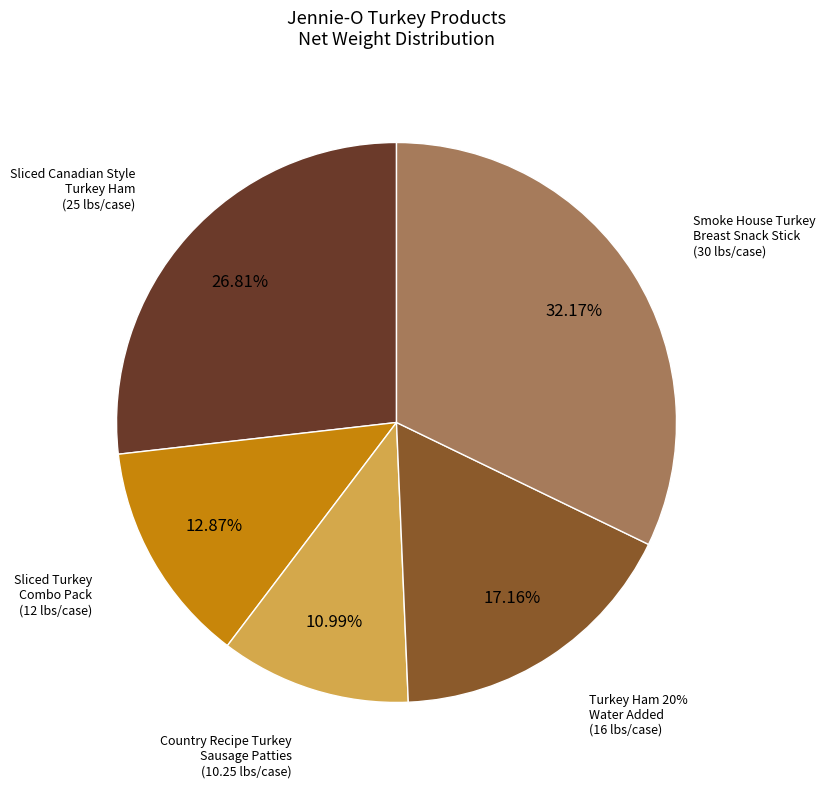

What is the largest slice in the pie chart?

Smoke House Turkey Breast Snack Stick